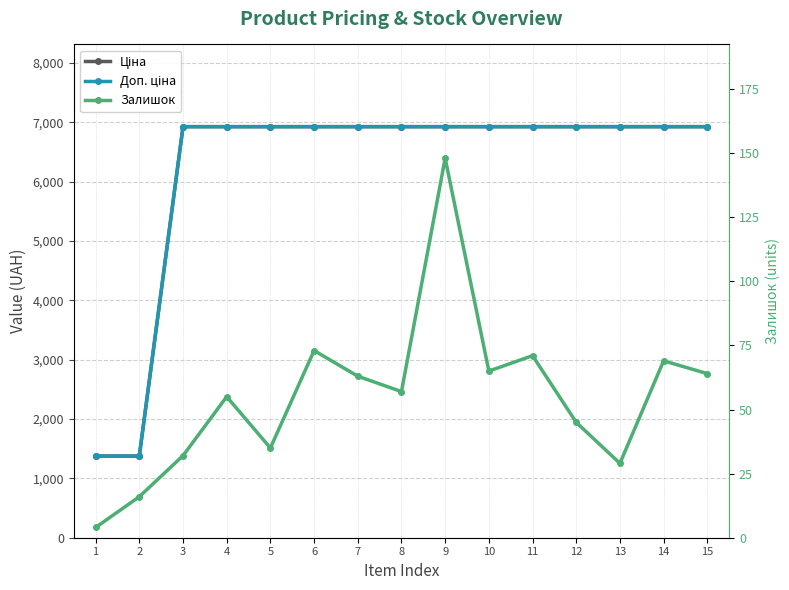

The Доп. ціна series shows 10342.2 at 11. True or false?

False